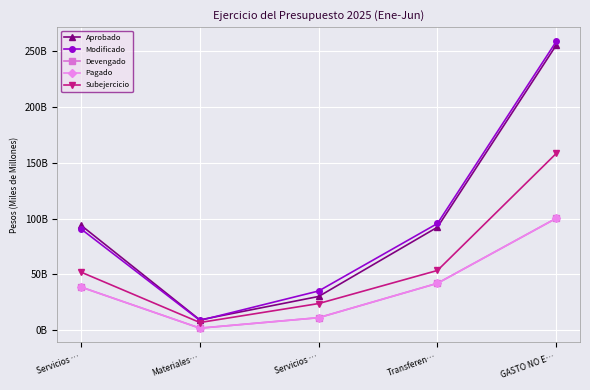

Reading left to right, transcribe all the data shown in this chart.

Aprobado: Servicios …=93881891970.0	Materiales…=9263983680.0	Servicios …=30264524009.0	Transferen…=92296283816.0	GASTO NO E…=255243720478.0
Modificado: Servicios …=90623366396.7	Materiales…=8783787721.4	Servicios …=35173207930.8	Transferen…=95581668976.7	GASTO NO E…=258526883821.0
Devengado: Servicios …=38632468106.4	Materiales…=1870683678.3	Servicios …=11255702714.0	Transferen…=42039837191.3	GASTO NO E…=100244218799.5
Pagado: Servicios …=38632468106.4	Materiales…=1870683678.3	Servicios …=11255702714.0	Transferen…=42039837191.3	GASTO NO E…=100244218799.5
Subejercicio: Servicios …=51990898290.3	Materiales…=6913104043.1	Servicios …=23917505216.8	Transferen…=53541831785.4	GASTO NO E…=158282665021.5